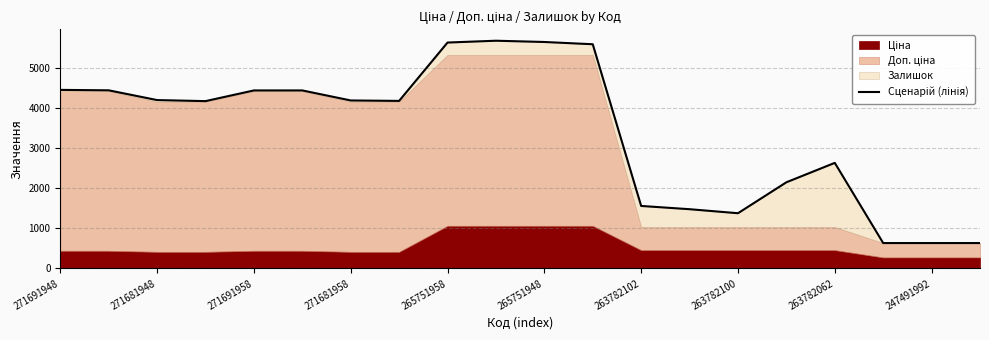

What is the value of the 2nd point from the left?

4440.6